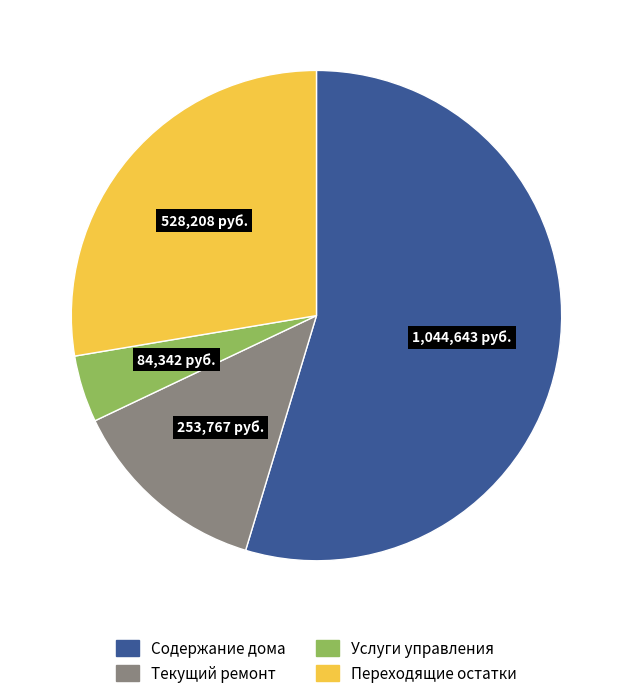

How many slices are in this pie chart?

4